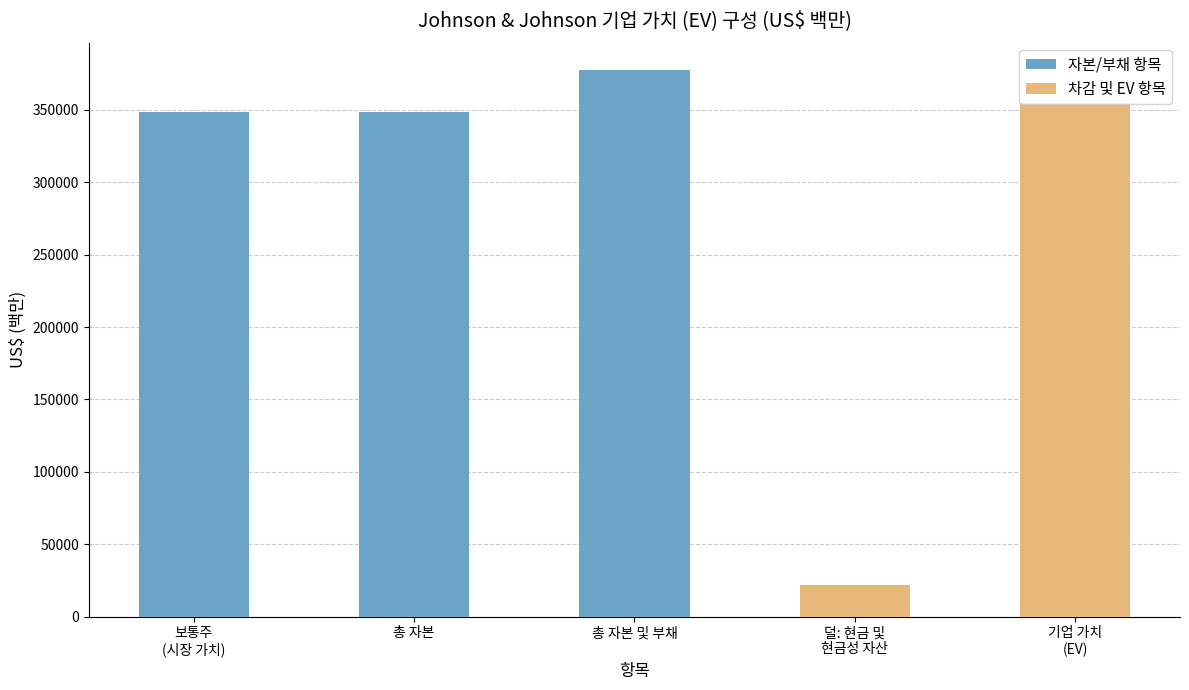

Is it true that the value at 총 자본 및 부채 is 104602?

False